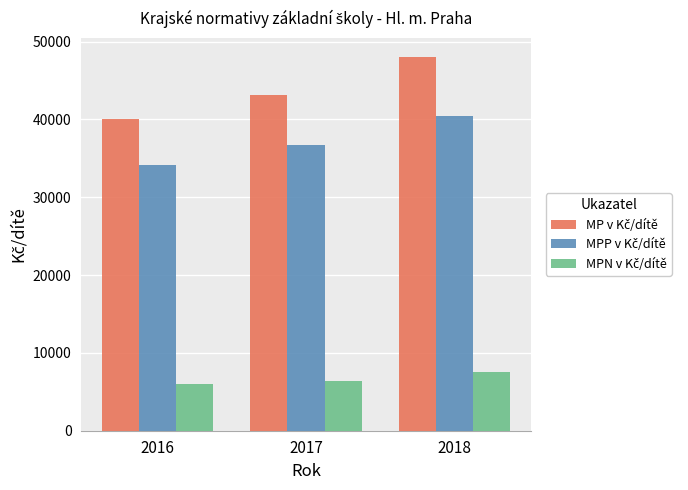

What is the spread (max minus min) of values at 2016?

34112.6